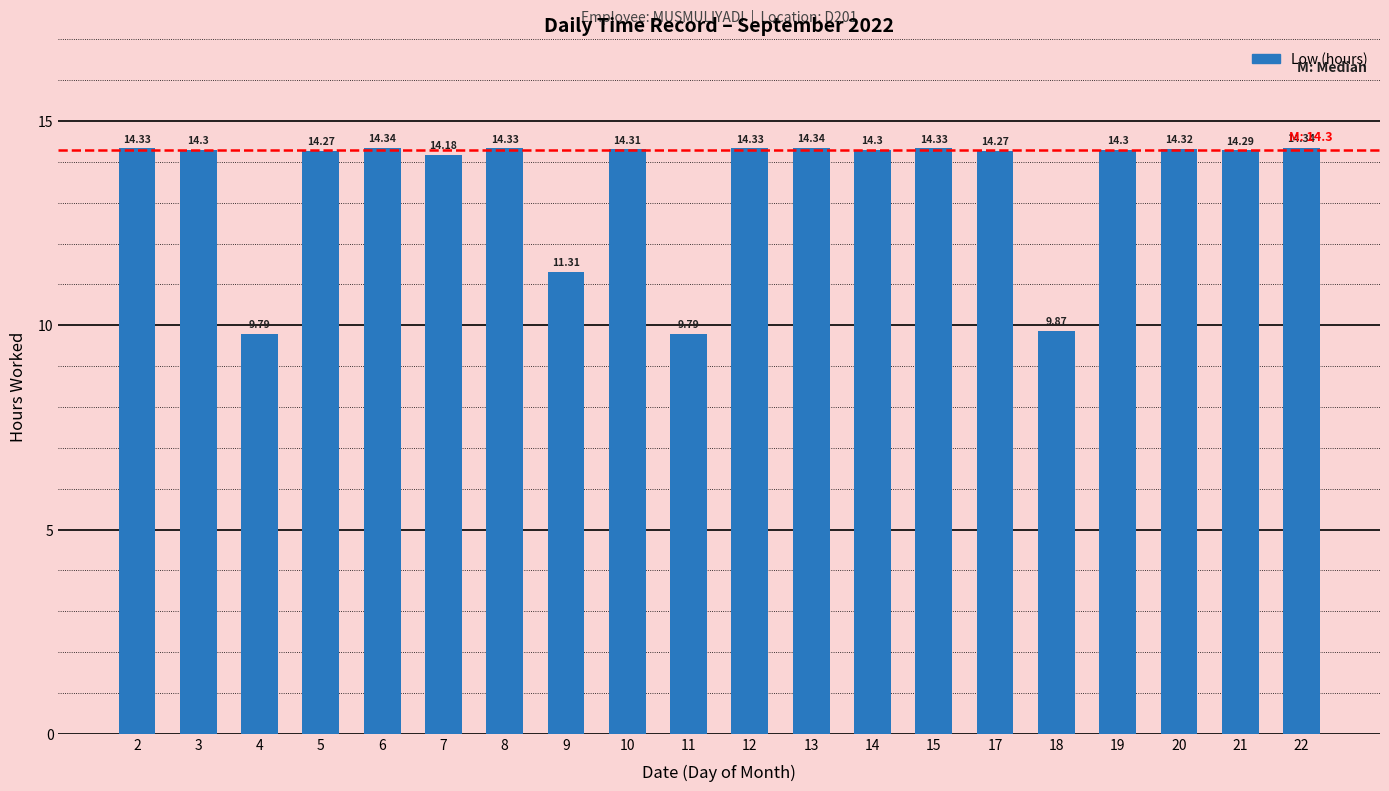

What is the difference between the maximum and minimum values?

4.6